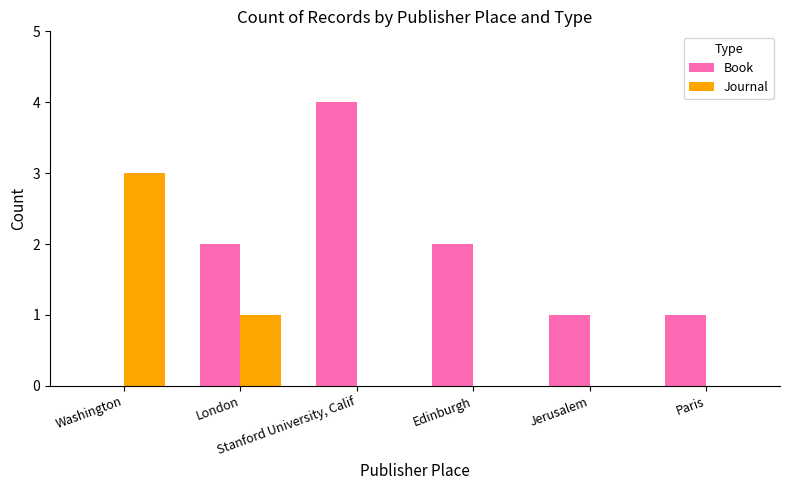

At which label does Book reach its peak?

Stanford University, Calif